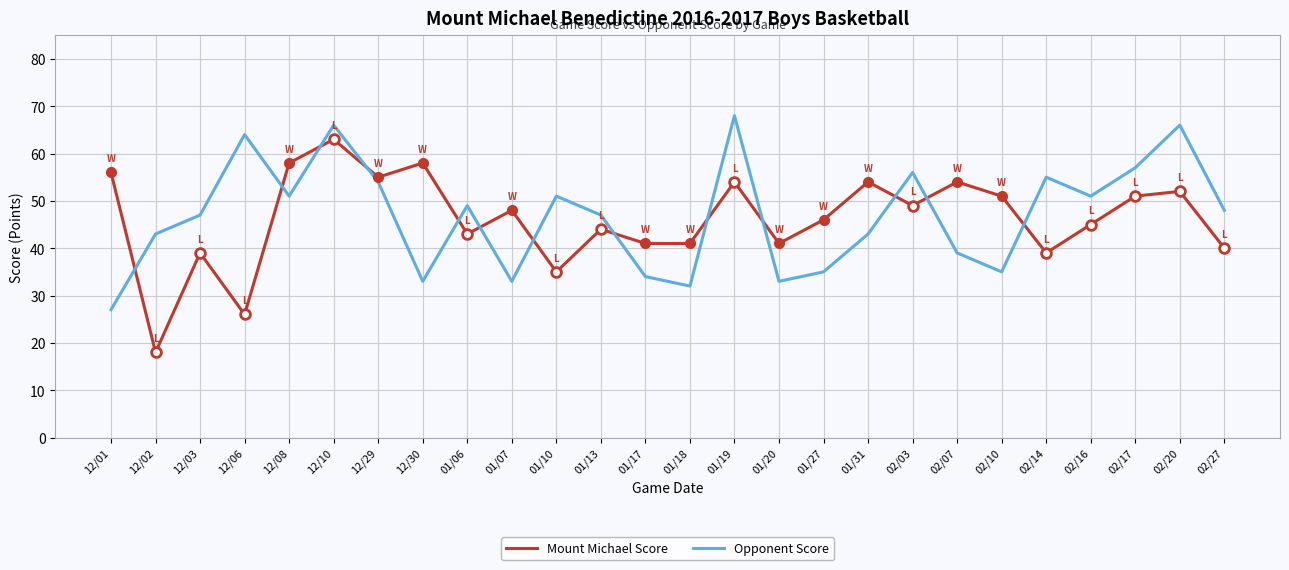

Which label corresponds to the smallest value in the chart?

12/02